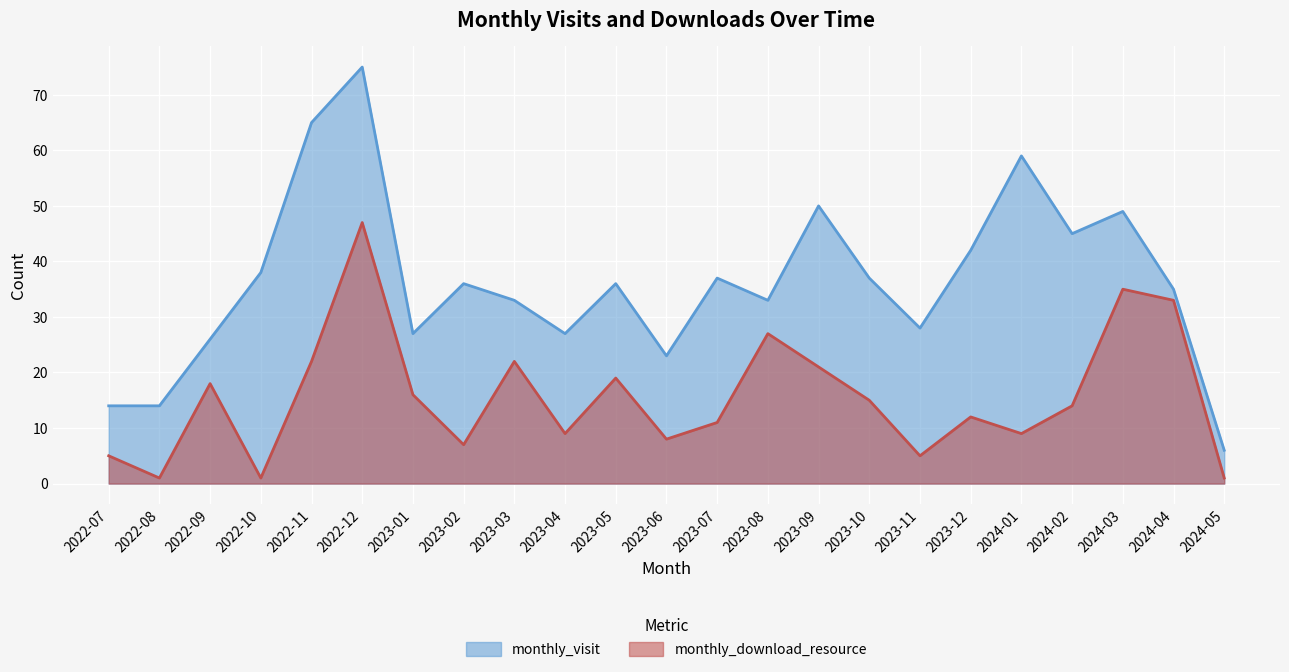

How many interior local peaks does the monthly_visit series have?

7